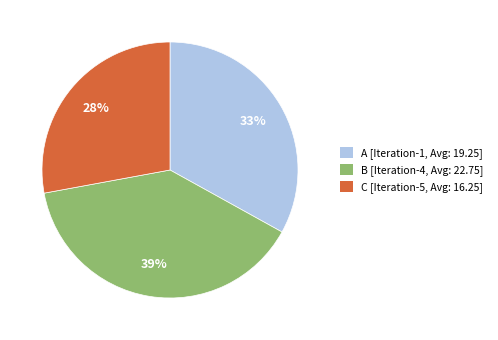

To the nearest percent, what is the average slice percentage?

33%